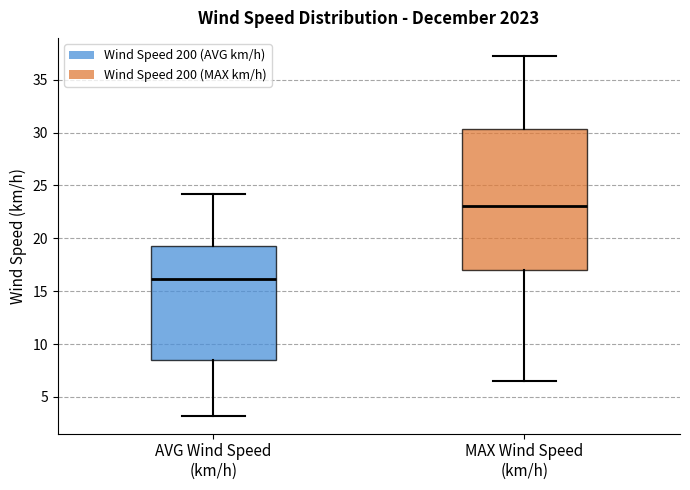

Reading left to right, transcribe this box plot: for each box, give where its median line is, the range the box spans, and where its two whiskers end, as read against the y-axis. The values are not printed on the chart, so give them approximately, as read against the axis.

AVG Wind Speed (km/h): median 16.0, box 8.5 to 19.0, whiskers 3.0 to 24.0
MAX Wind Speed (km/h): median 23.0, box 17.0 to 30.5, whiskers 6.5 to 37.5